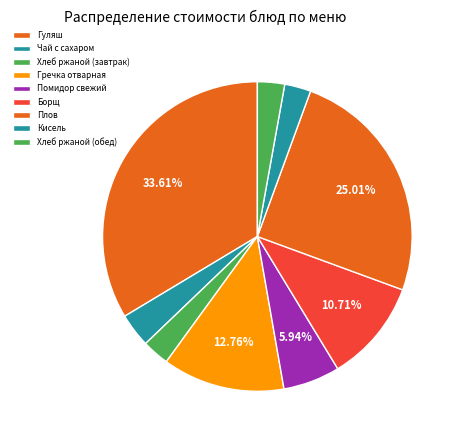

How many segments does this pie chart have?

9